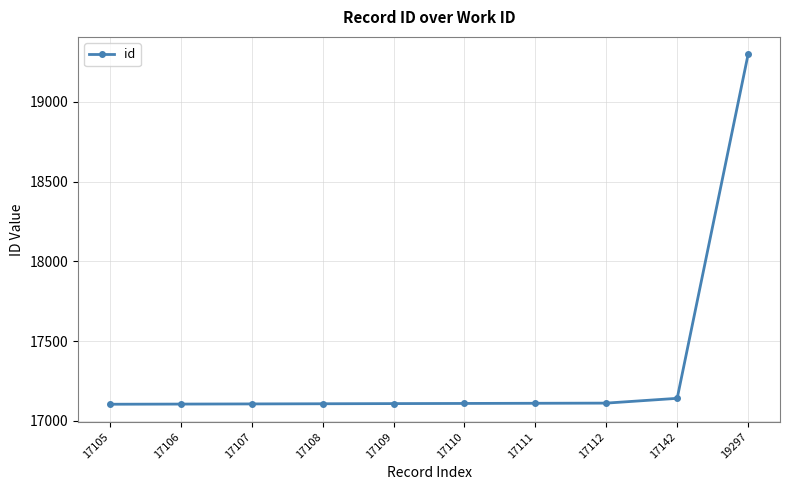

How many categories are shown in the chart?

10